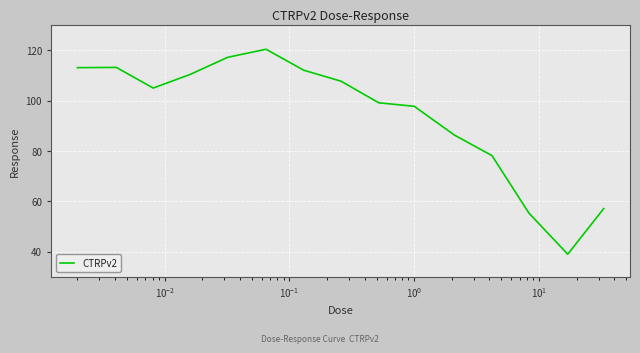

What is the difference between the maximum and minimum values?

81.3